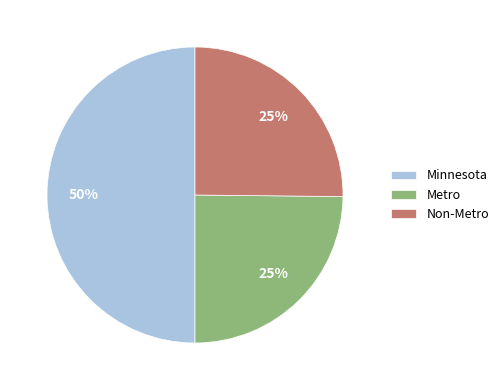

What is the largest slice in the pie chart?

Minnesota